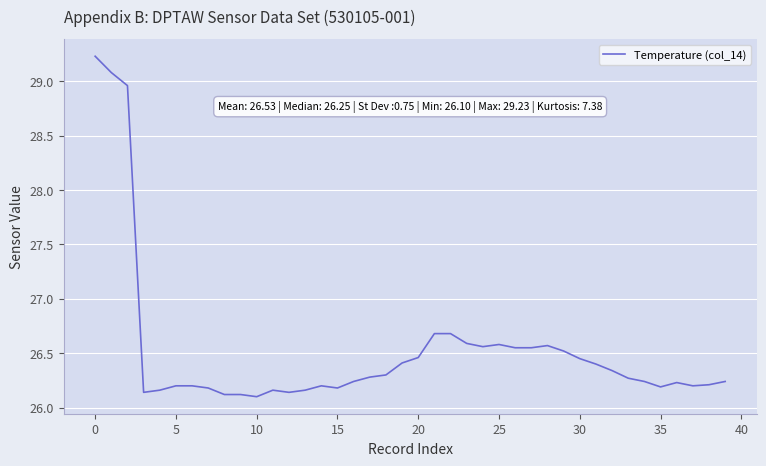

How many lines are shown in the chart?

1